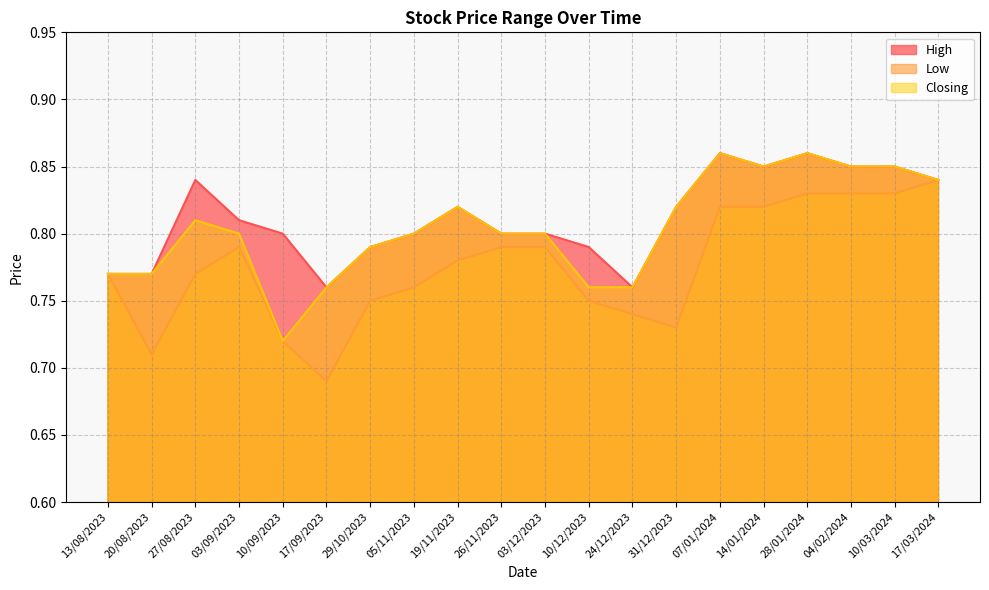

True or false: High and Closing intersect in this chart.

False